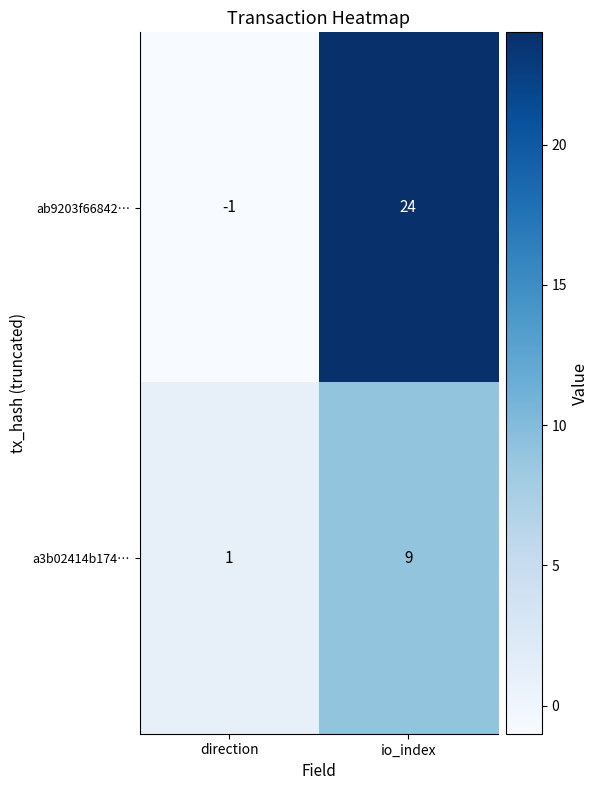

List the series in order of their peak value, highest first.

ab9203f66842…, a3b02414b174…